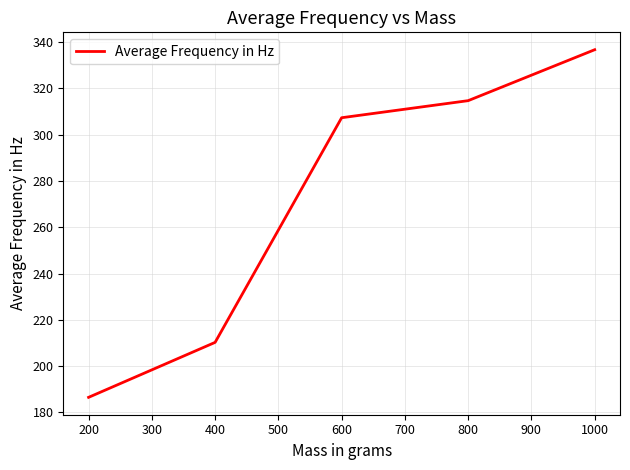

Which has a higher value, 400 or 600?

600